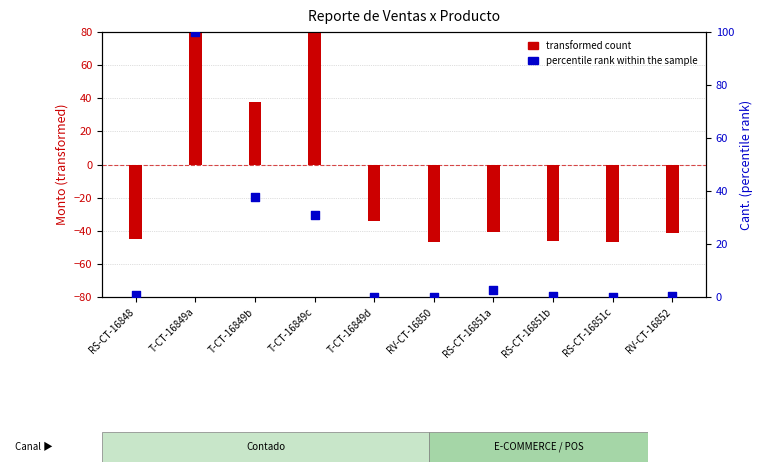

Is the value of percentile rank within the sample at T-CT-16849b greater than the value of transformed count at T-CT-16849d?

Yes